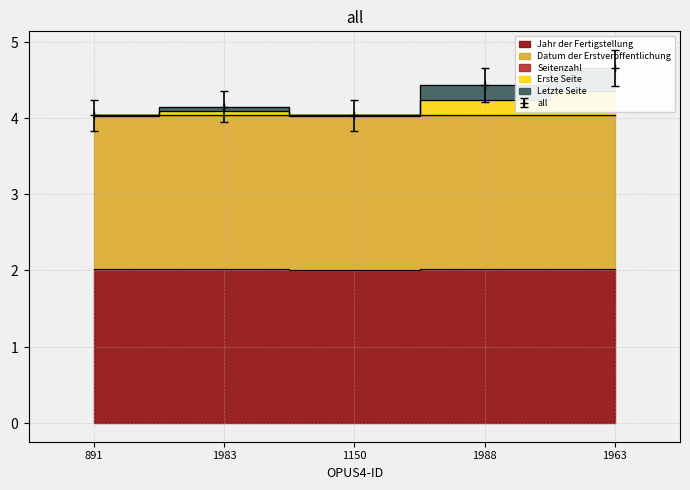

Reading left to right, what are all the values shown in this chart?

Jahr der Fertigstellung: 2.0	2.0	2.0	2.0	2.0
Datum der Erstveröffentlichung: 4.0	4.0	4.0	4.0	4.0
Erste Seite: 4.0	4.1	4.0	4.2	4.3
Letzte Seite: 4.0	4.1	4.0	4.4	4.7